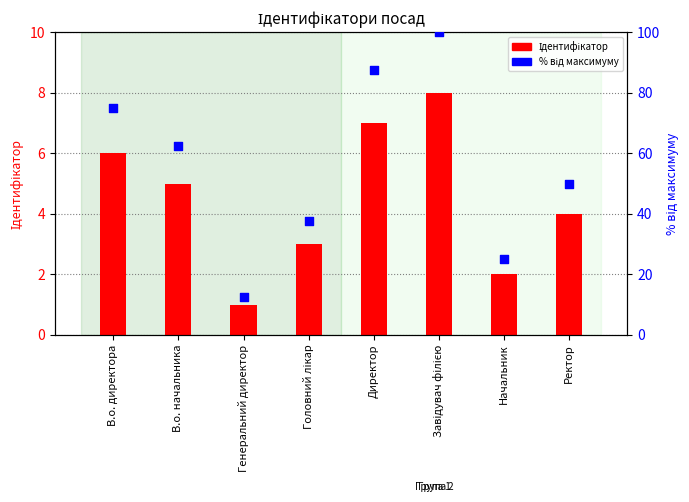

Which series reaches the maximum Y coordinate?

% від максимуму